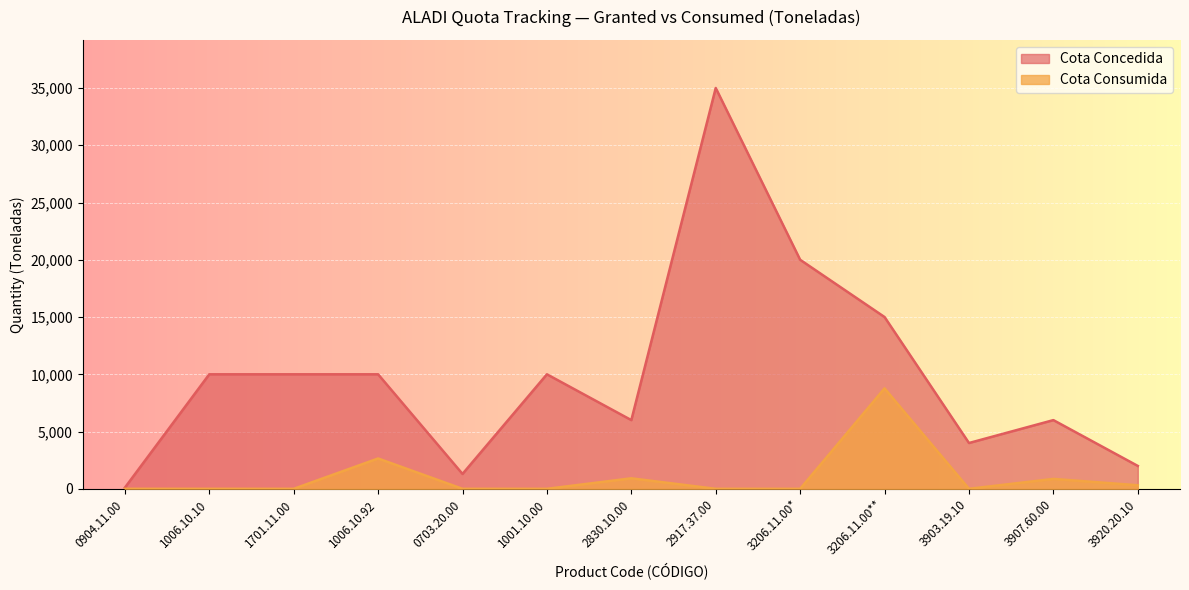

What is the spread (max minus min) of values at 1001.10.00?

10000